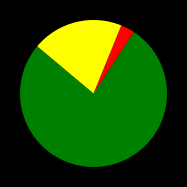

Is there a majority slice in this chart?

Yes